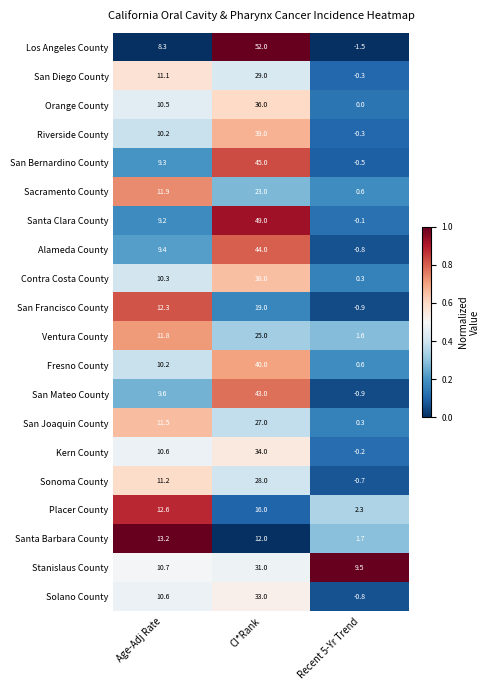

Rank the categories by San Francisco County value from highest to lowest.

CI*Rank, Age-Adj Rate, Recent 5-Yr Trend